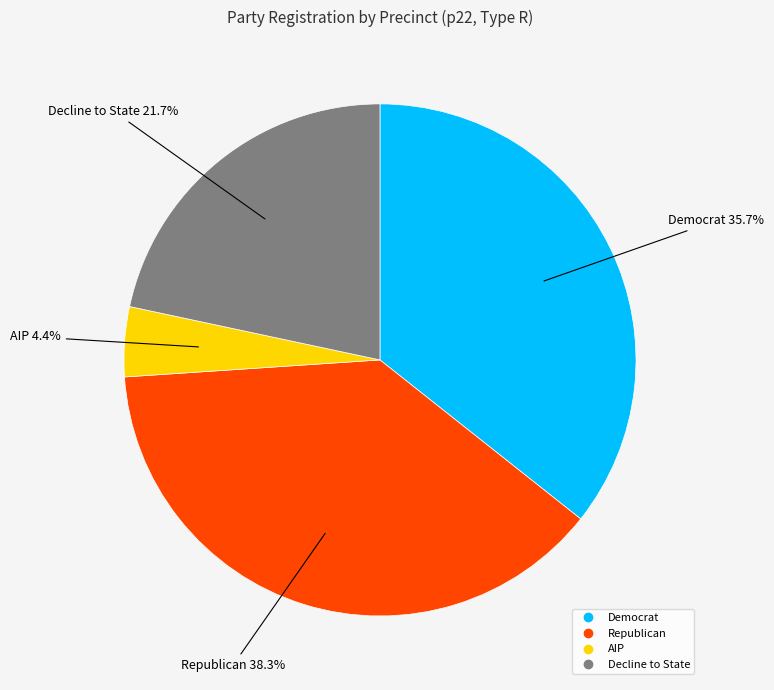

Is there a majority slice in this chart?

No